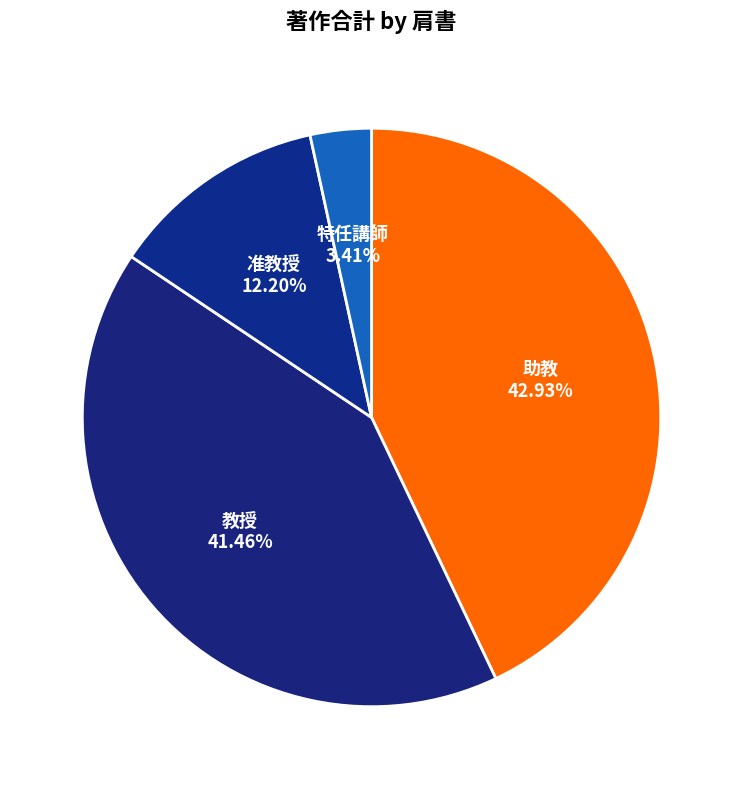

Is there a majority slice in this chart?

No